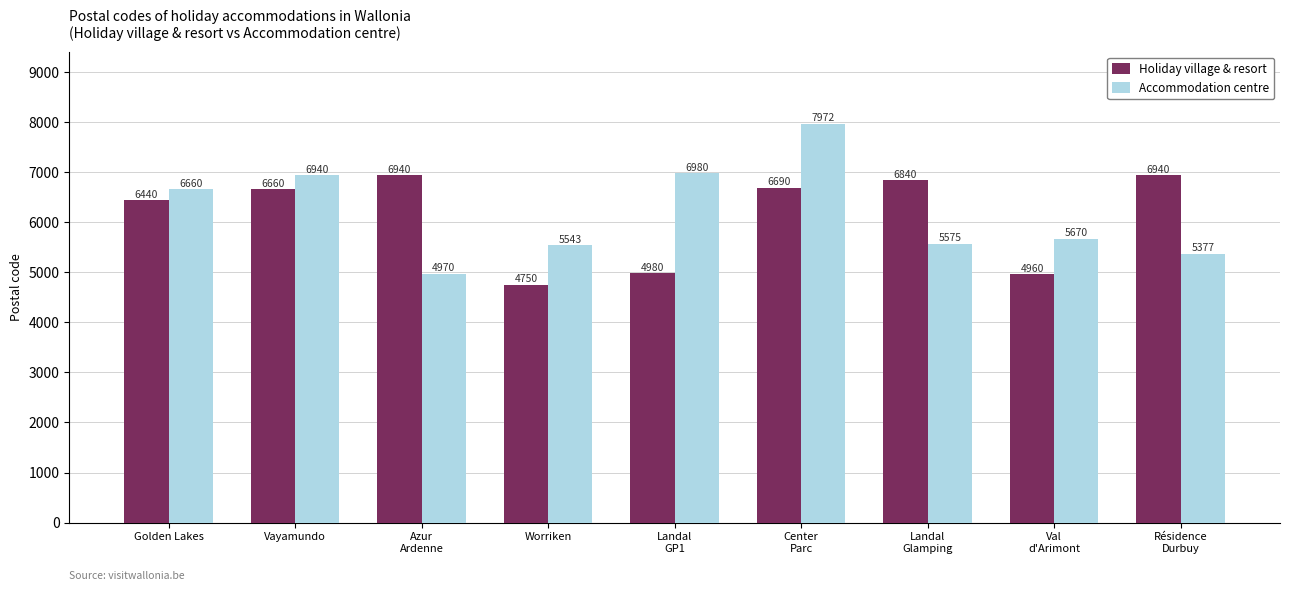

What is the label of the 5th bar from the right?

Landal
GP1